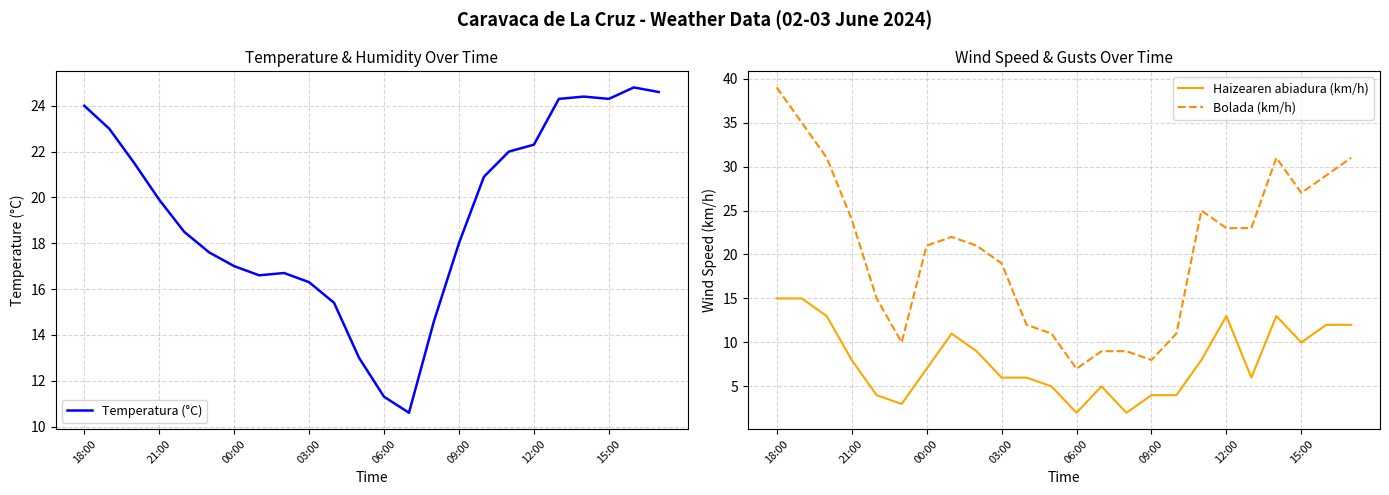

True or false: Bolada (km/h) and Haizearen abiadura (km/h) cross at least once.

False